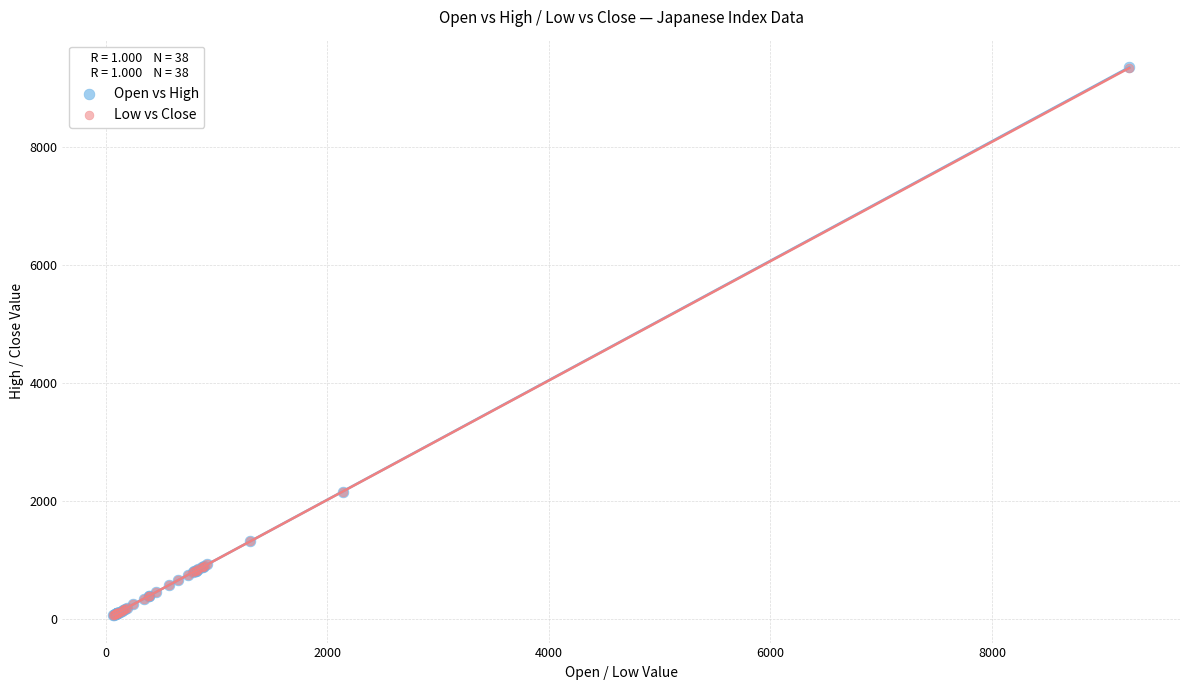

What are all the series names shown in the legend?

Open vs High, Low vs Close